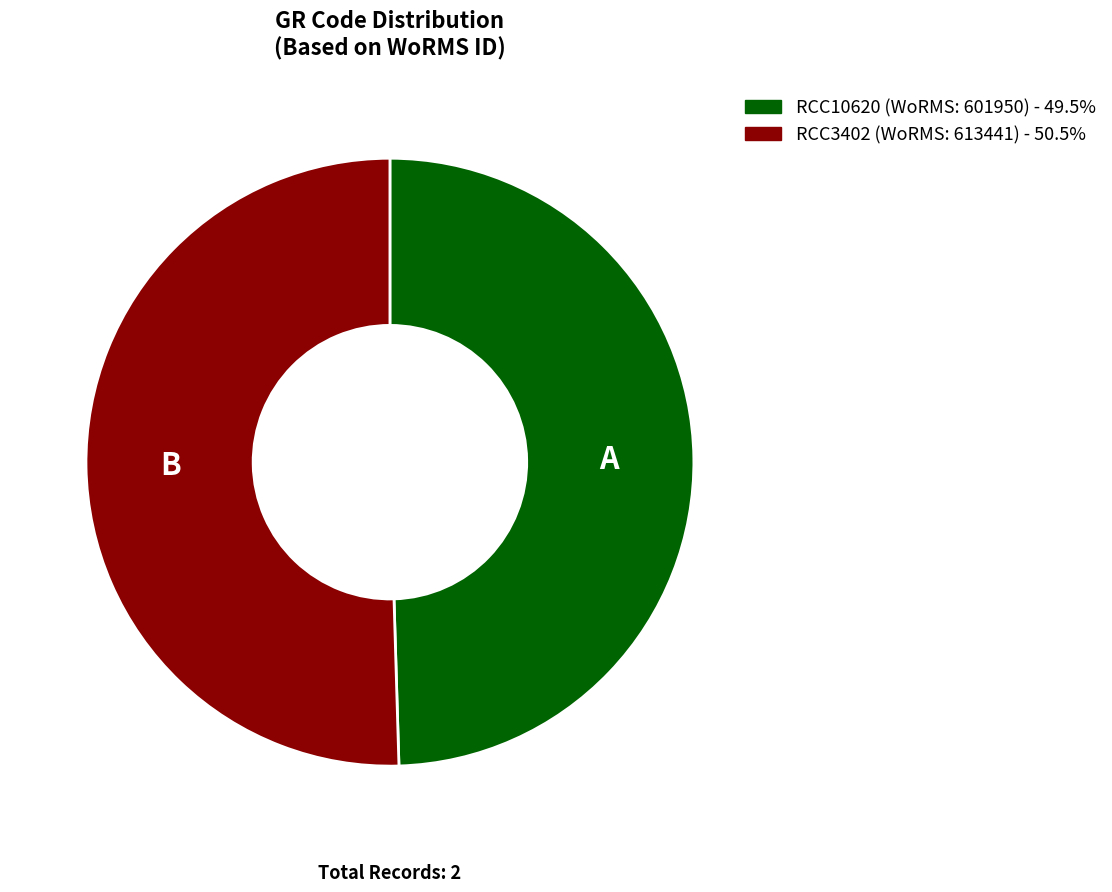

How many segments does this pie chart have?

2